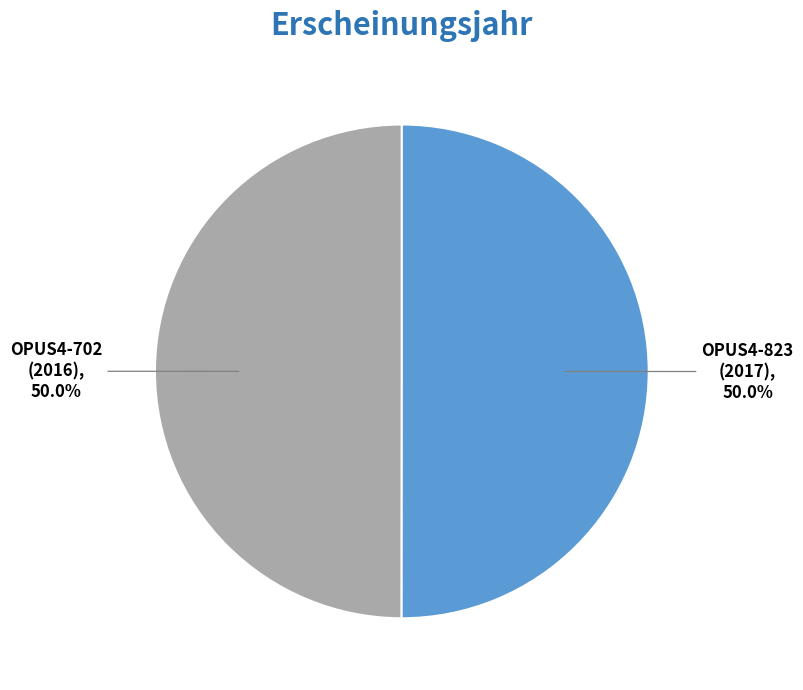

What percentage do OPUS4-823 (2017) and OPUS4-702 (2016) together represent?

100.0%